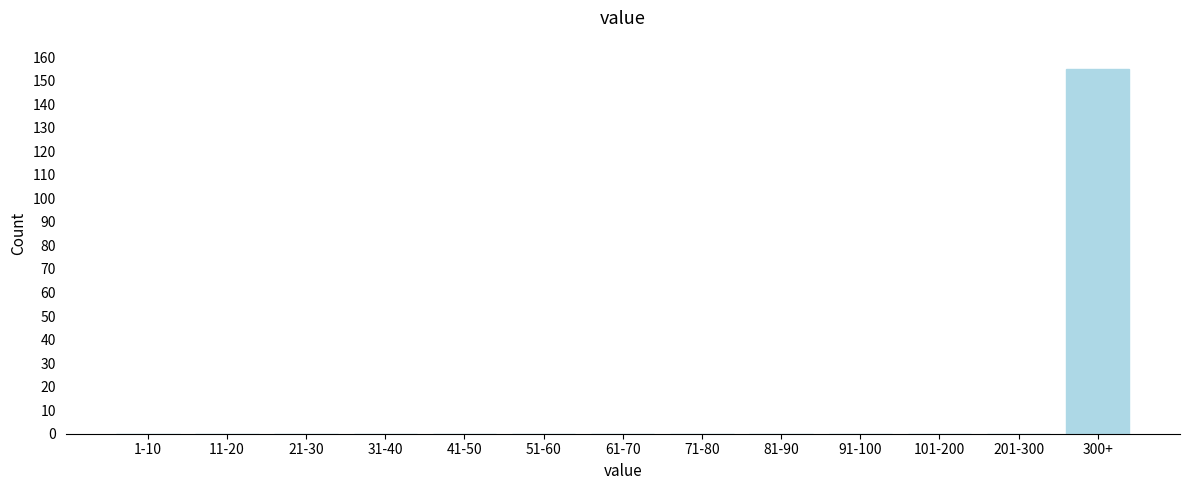

Reading left to right, what are all the values shown in this chart?

1-10=0	11-20=0	21-30=0	31-40=0	41-50=0	51-60=0	61-70=0	71-80=0	81-90=0	91-100=0	101-200=0	201-300=0	300+=155